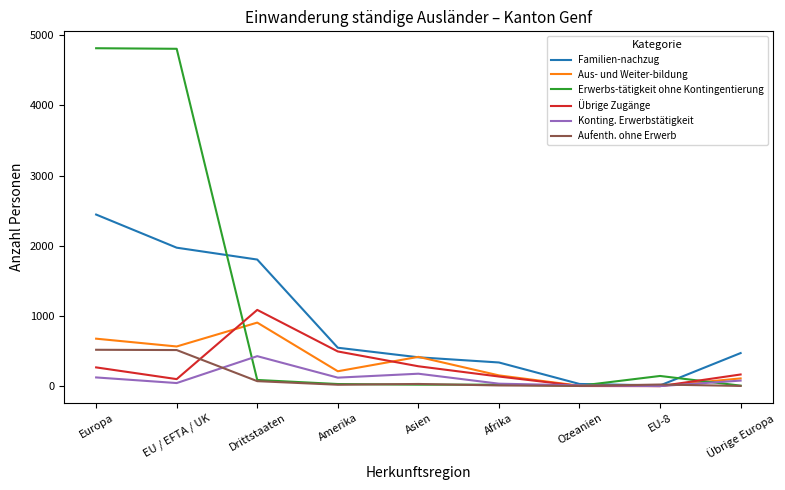

The value of Familien-nachzug at Amerika is 937. True or false?

False